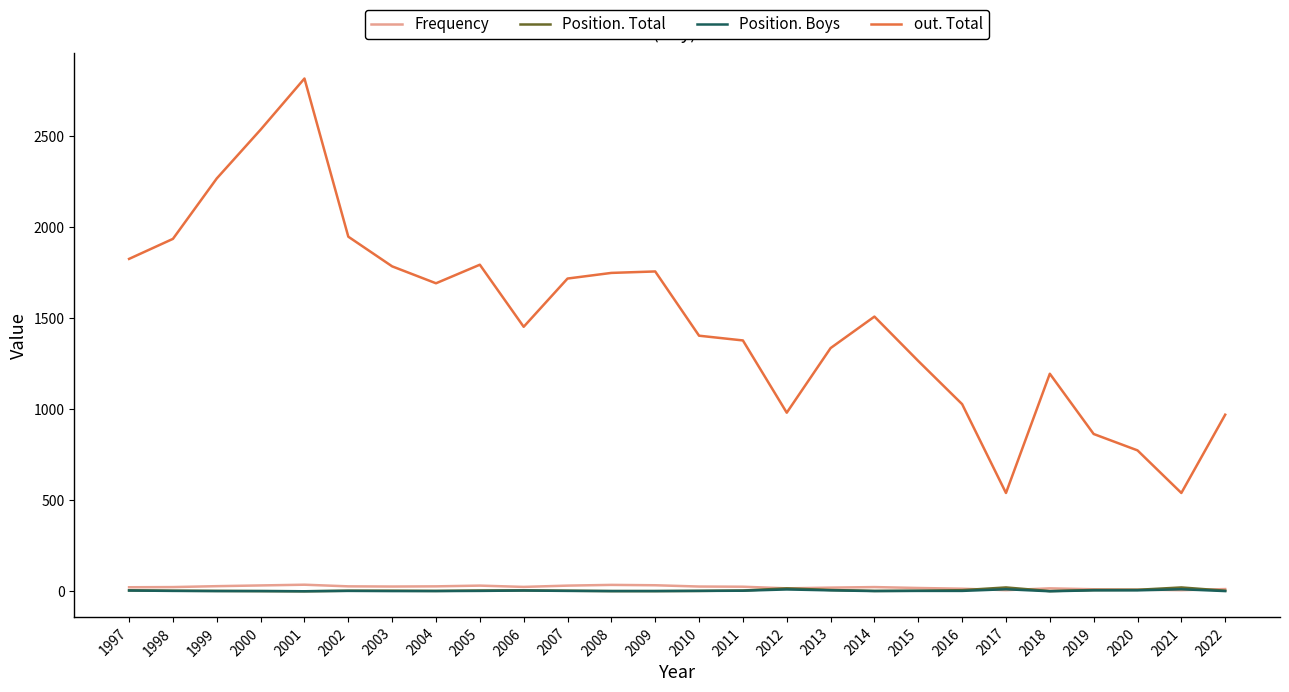

Is it true that out. Total equals 541 at 2021?

True